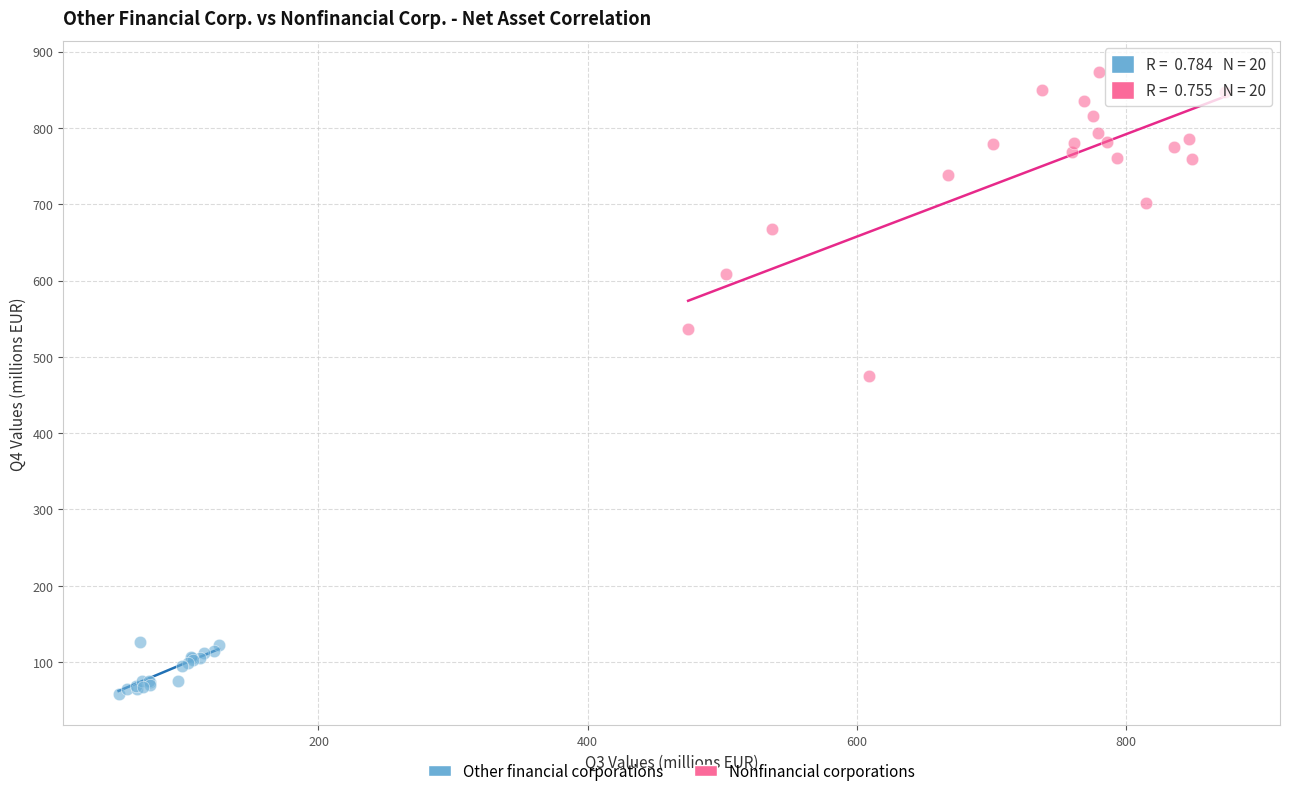

Which series reaches the maximum Y coordinate?

Nonfinancial corporations